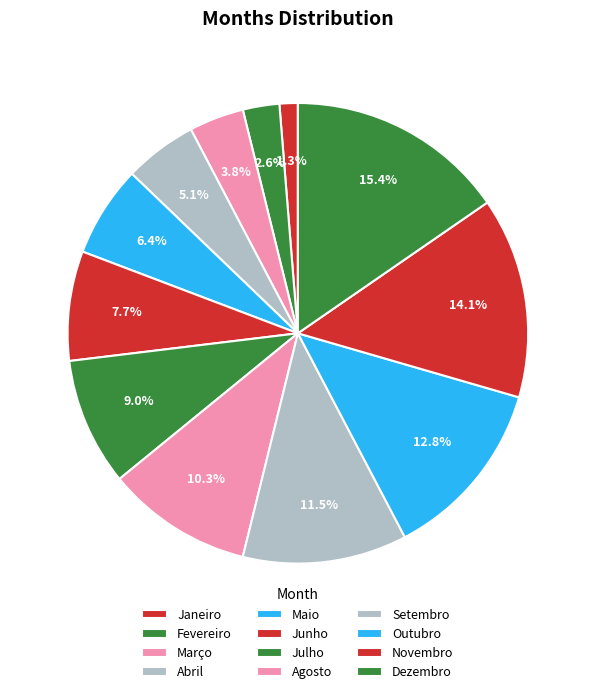

What portion of the pie excludes Outubro?

87.2%